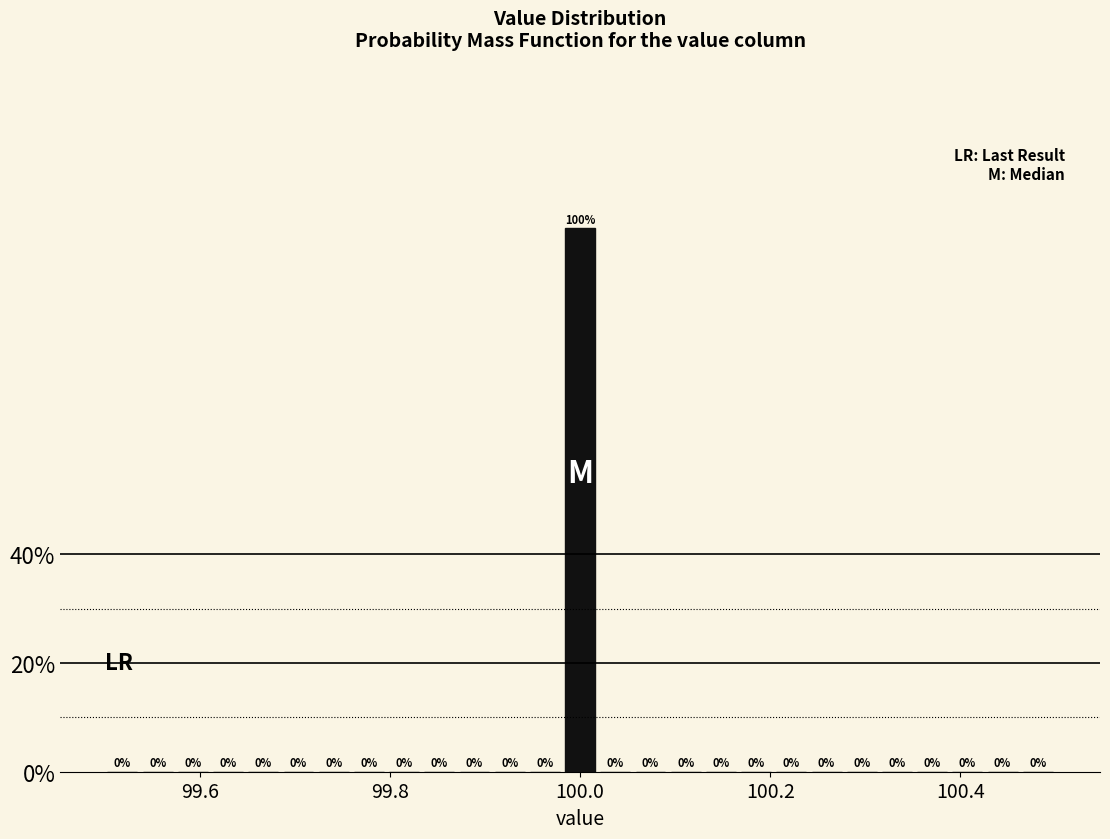

Read against the x-axis, roughly where is the centre of the tallest bar?

100.00